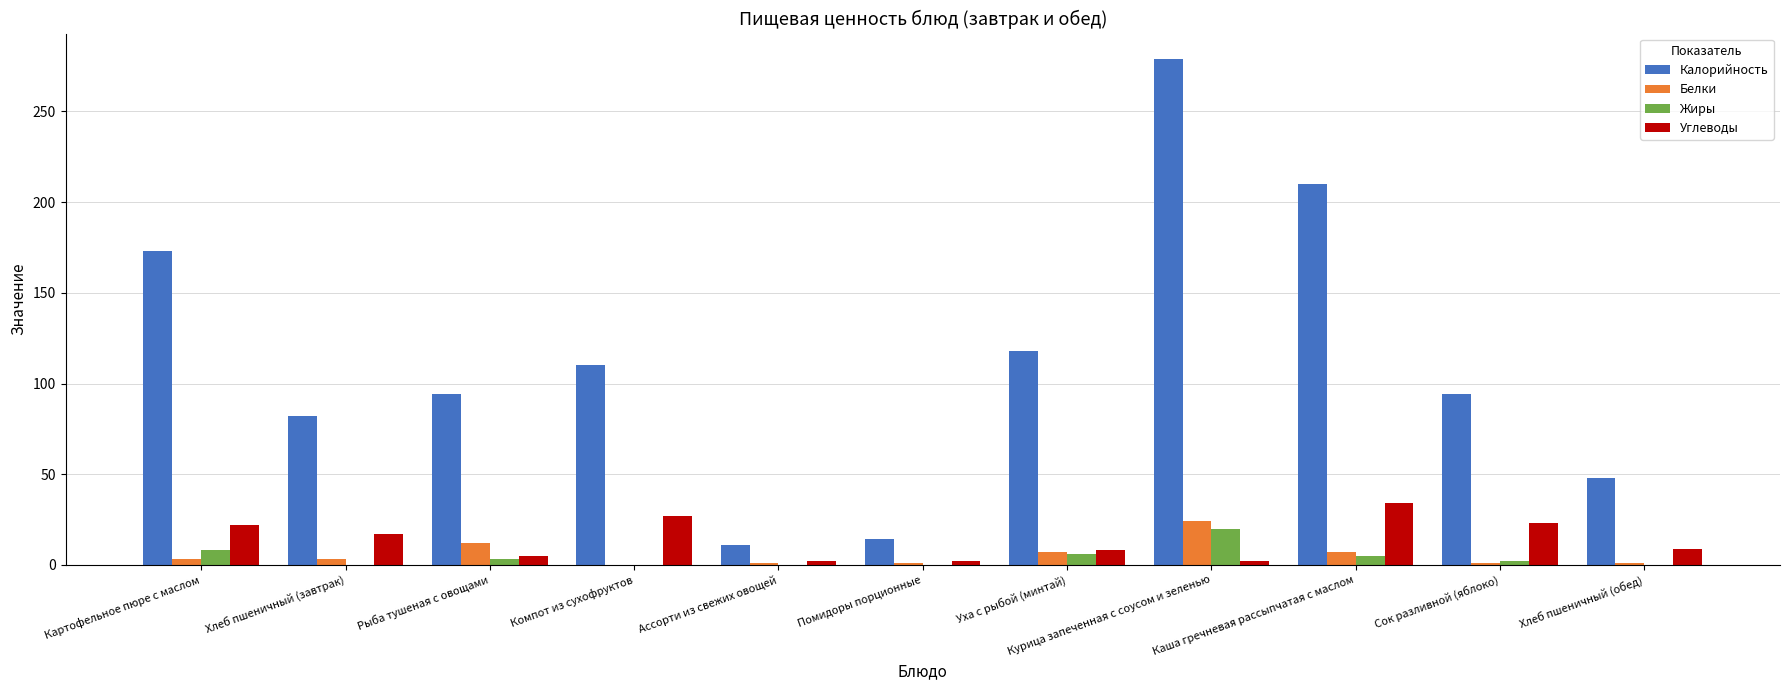

Are the bars grouped side by side (vs. stacked)?

Yes